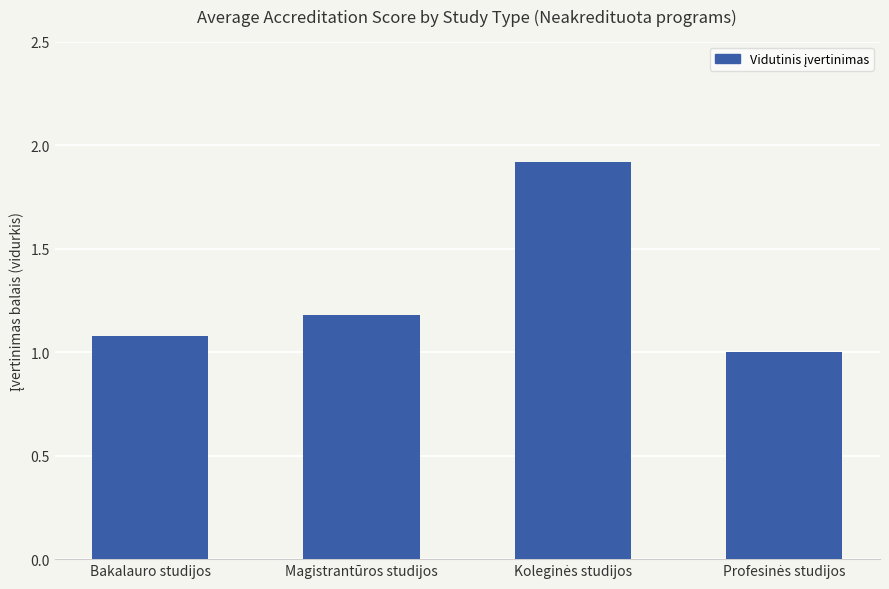

What is the average value?

1.3